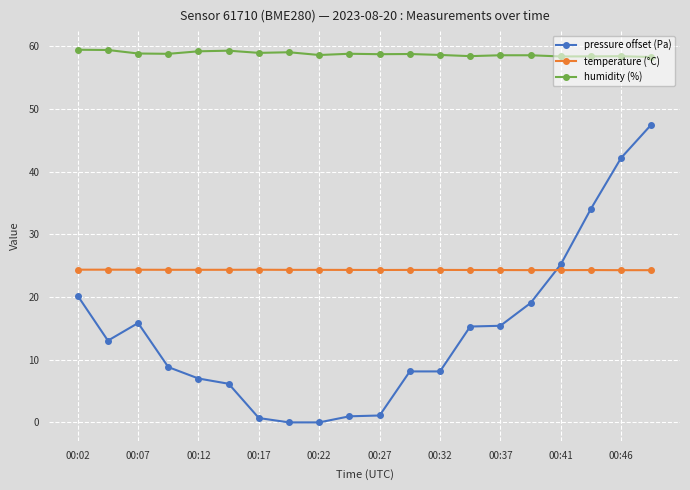

What is the difference between the second highest and minimum values in the pressure offset (Pa) series?

42.2